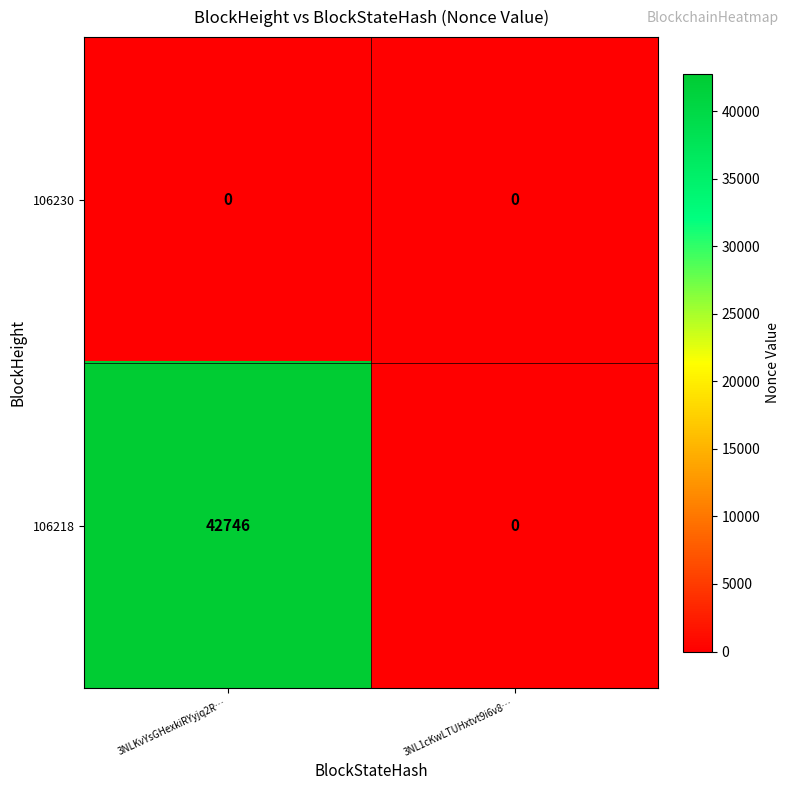

Between 3NLKvYsGHexkiRYyjq2R… and 3NL1cKwLTUHxtvt9i6v8…, which series saw the biggest shift?

106218